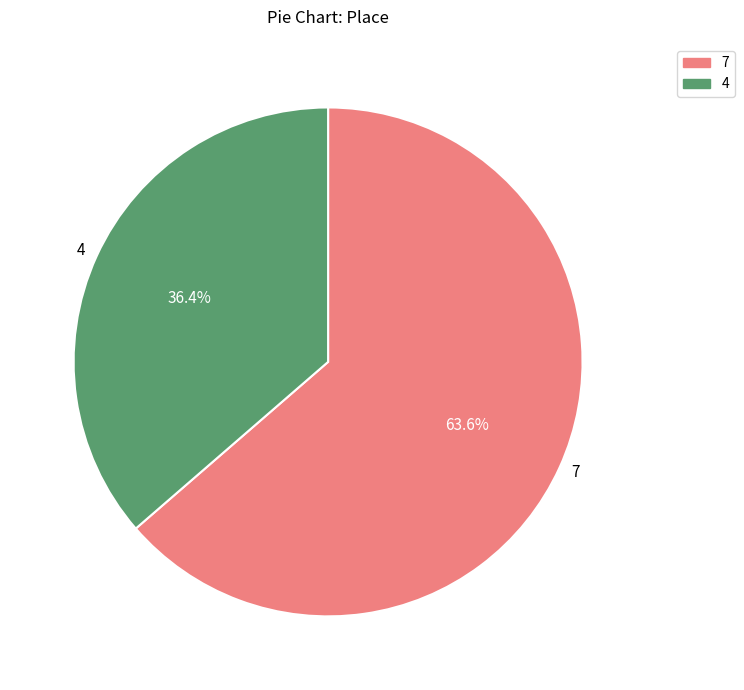

Approximately how many times larger is the value at 4 compared to 7?

0.6